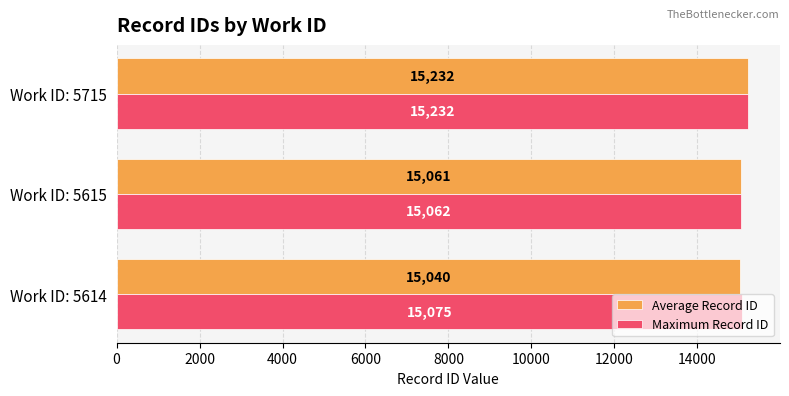

At which category is the sum across all series the highest?

Work ID: 5715